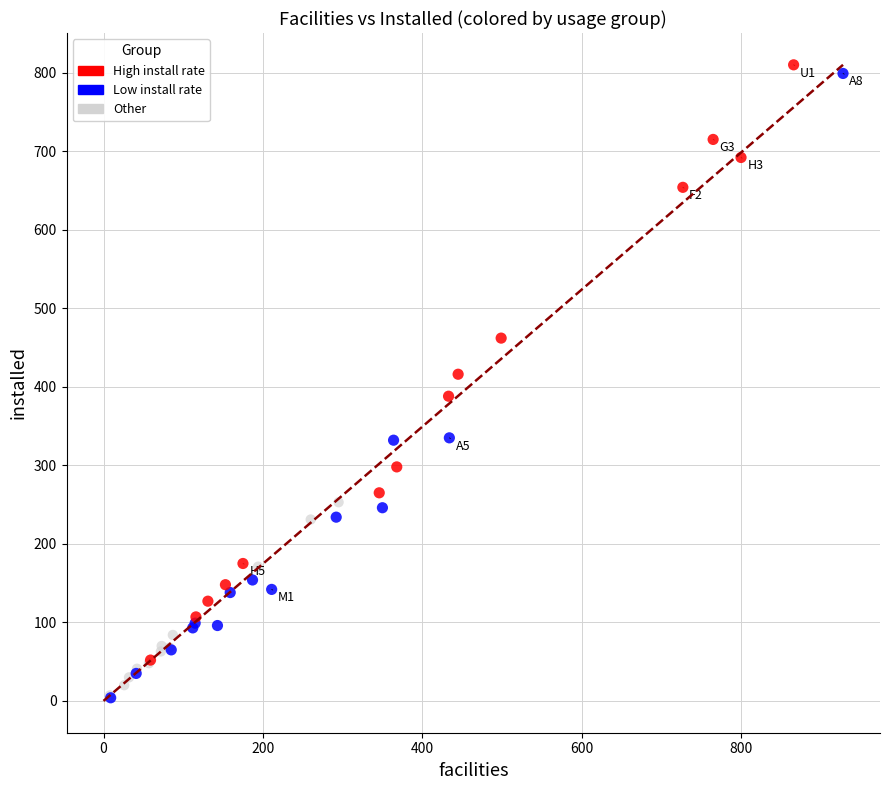

Which series has the widest spread of Y values?

Low install rate